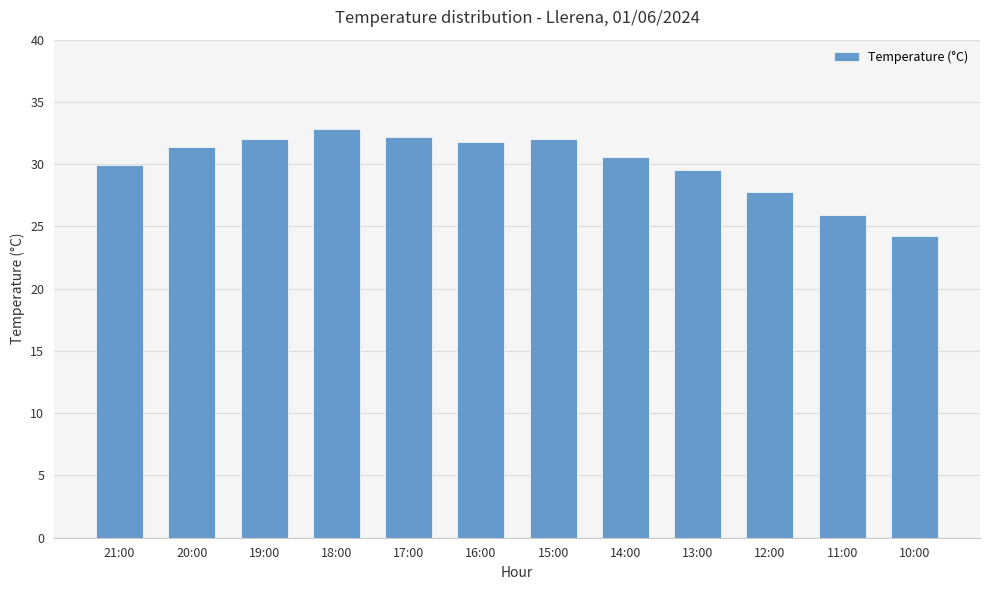

Read the value at 12:00.

27.8